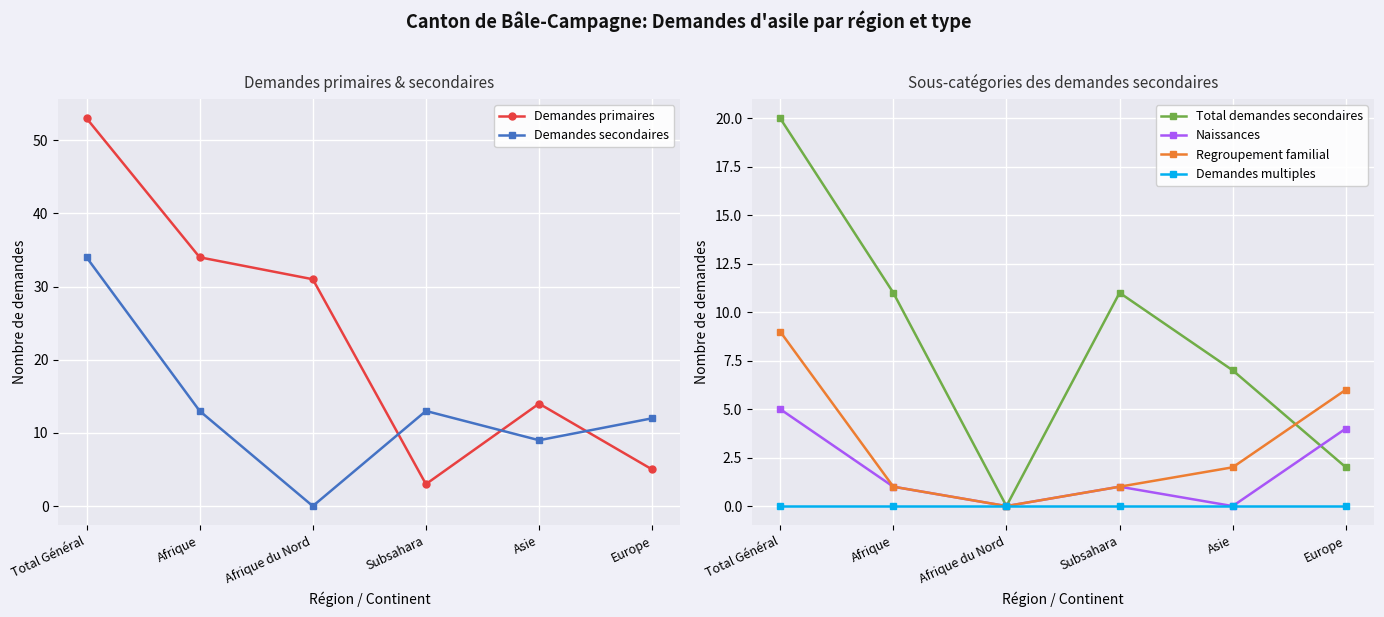

True or false: Demandes secondaires and Regroupement familial intersect in this chart.

False